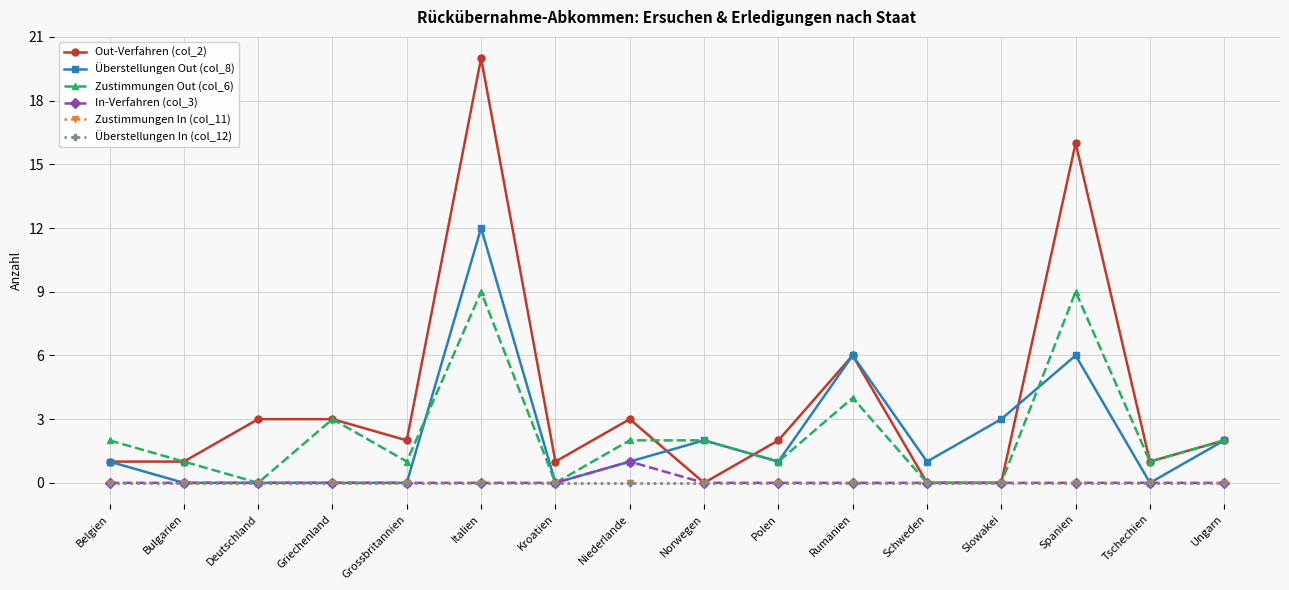

Reading left to right, what are all the values shown in this chart?

Out-Verfahren (col_2): 1	1	3	3	2	20	1	3	0	2	6	0	0	16	1	2
Überstellungen Out (col_8): 1	0	0	0	0	12	0	1	2	1	6	1	3	6	0	2
Zustimmungen Out (col_6): 2	1	0	3	1	9	0	2	2	1	4	0	0	9	1	2
In-Verfahren (col_3): 0	0	0	0	0	0	0	1	0	0	0	0	0	0	0	0
Zustimmungen In (col_11): 0	0	0	0	0	0	0	0	0	0	0	0	0	0	0	0
Überstellungen In (col_12): 0	0	0	0	0	0	0	0	0	0	0	0	0	0	0	0